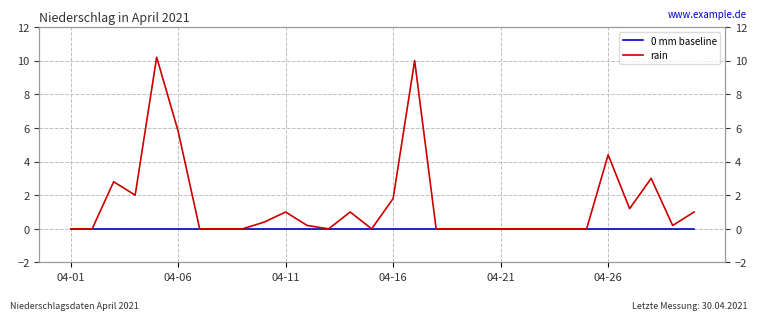

List the series in order of their overall mean, lowest first.

0 mm baseline, rain